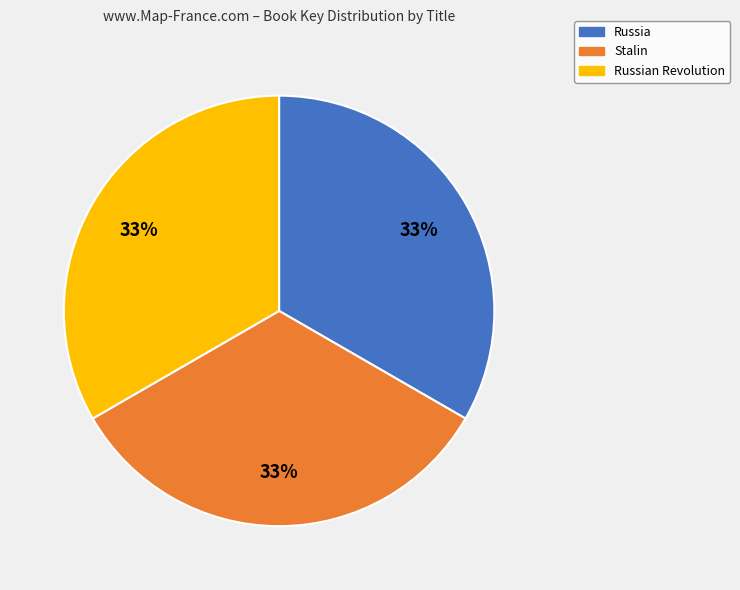

To the nearest percent, what portion does Stalin represent?

33%